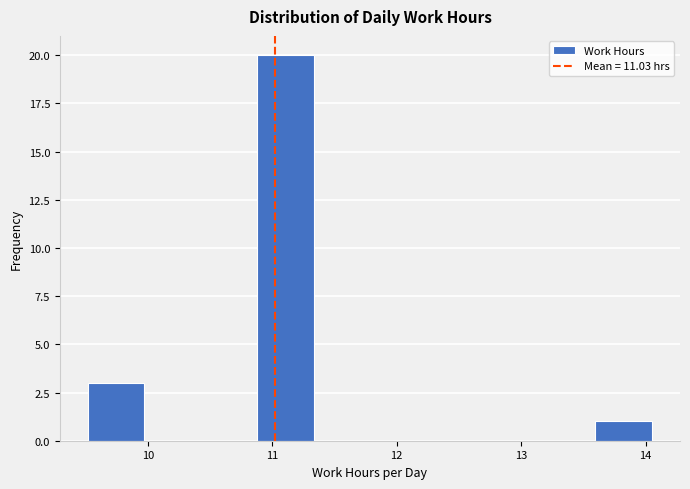

Which range on the x-axis has the tallest bar?

10.9 to 11.3